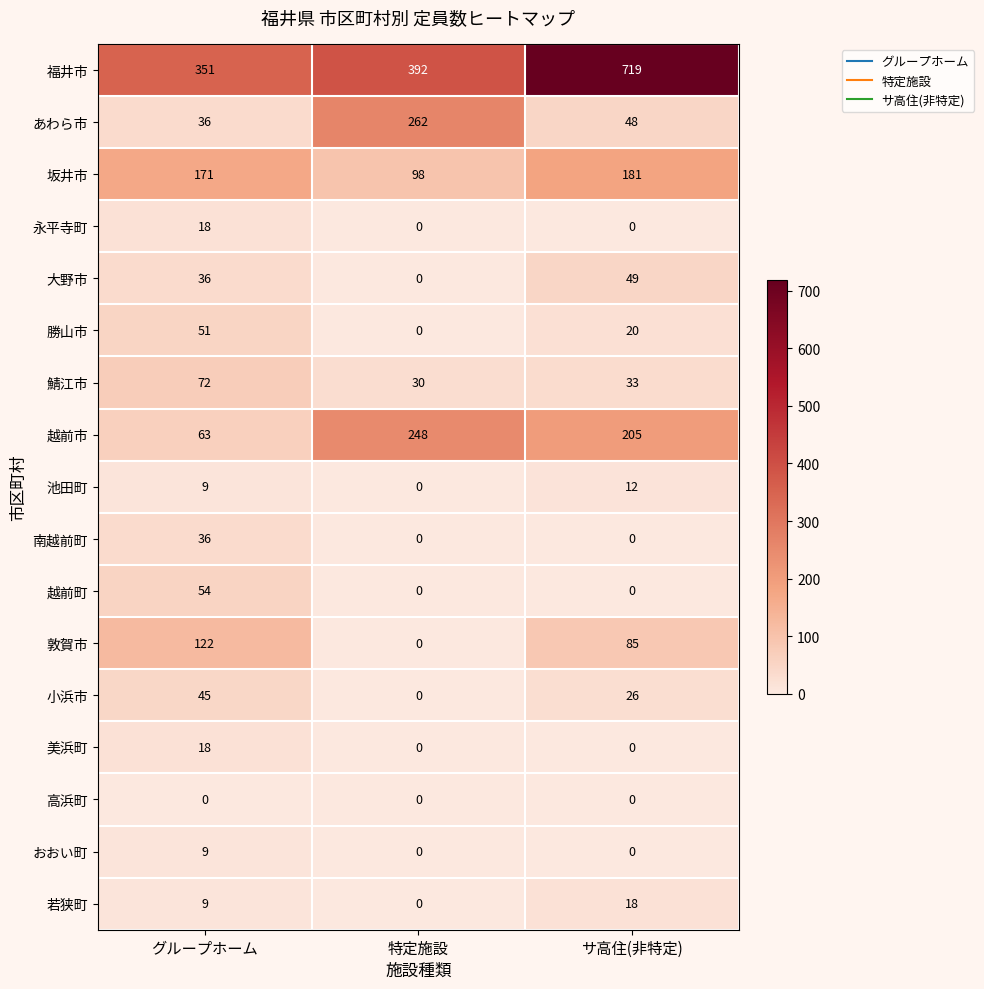

Which series has the largest range (max minus min)?

福井市